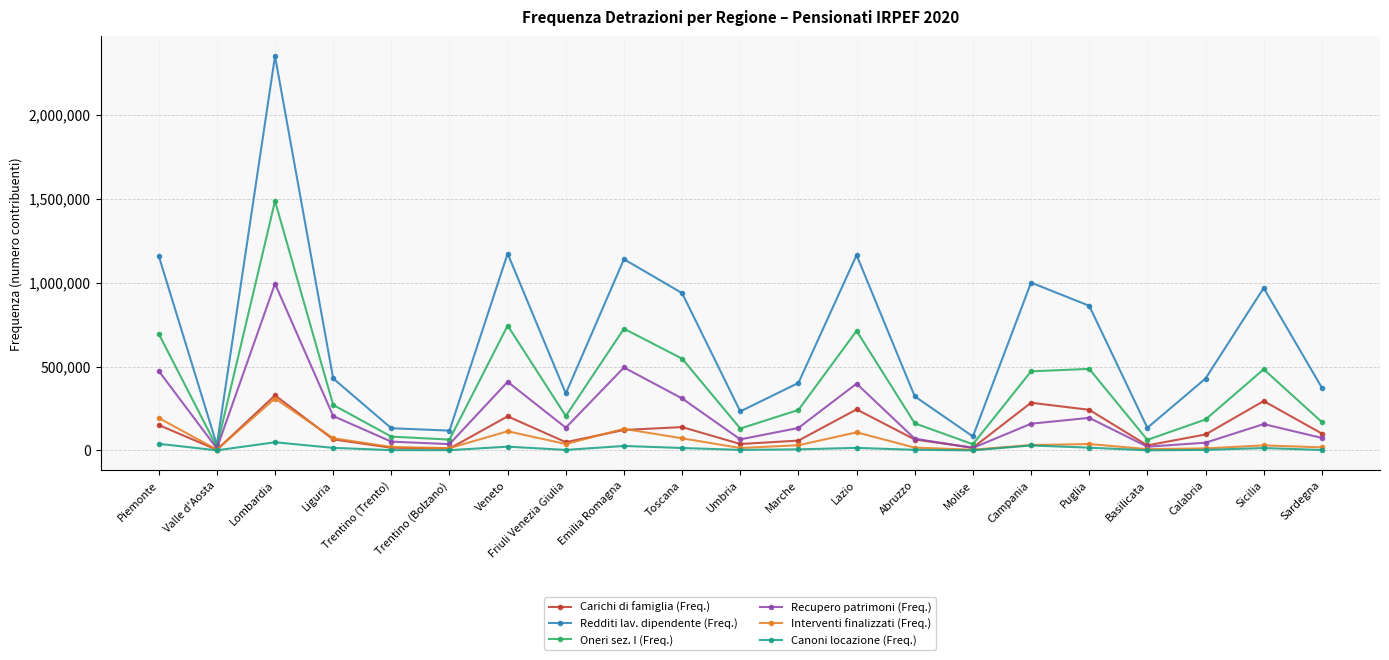

What value does the Redditi lav. dipendente (Freq.) series have at Puglia, to the nearest 50?

861850